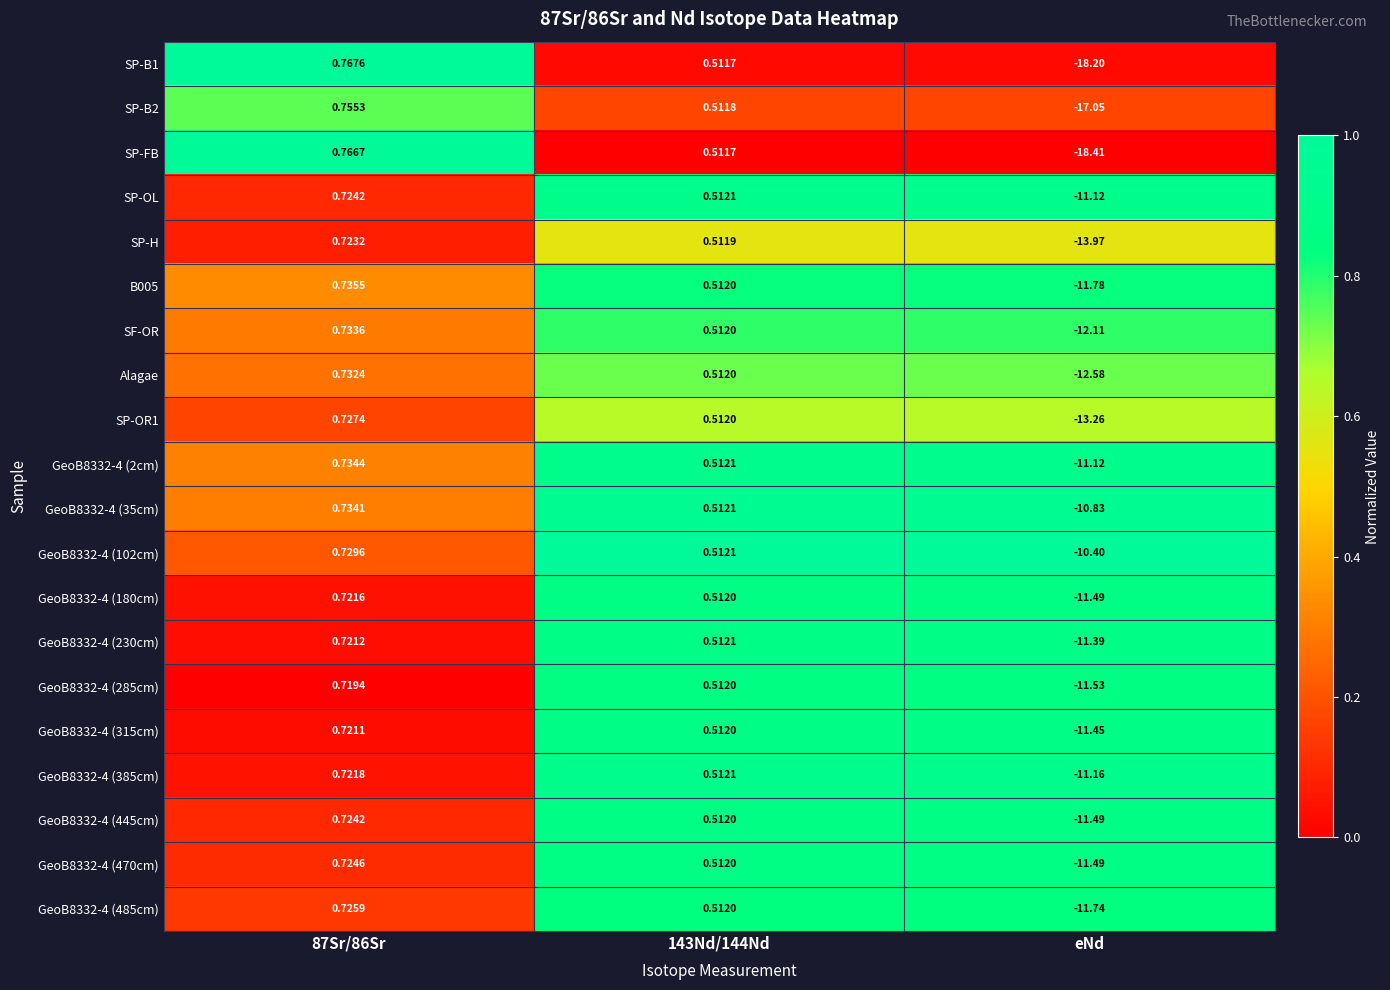

Which series has the largest range (max minus min)?

SP-FB